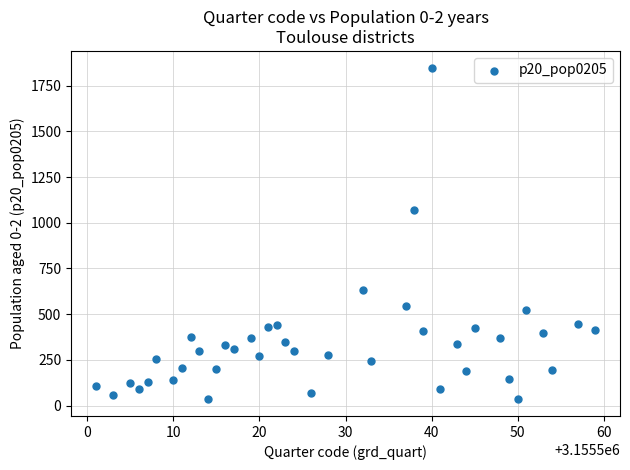

What is the range of X values (max minus min)?

58.0